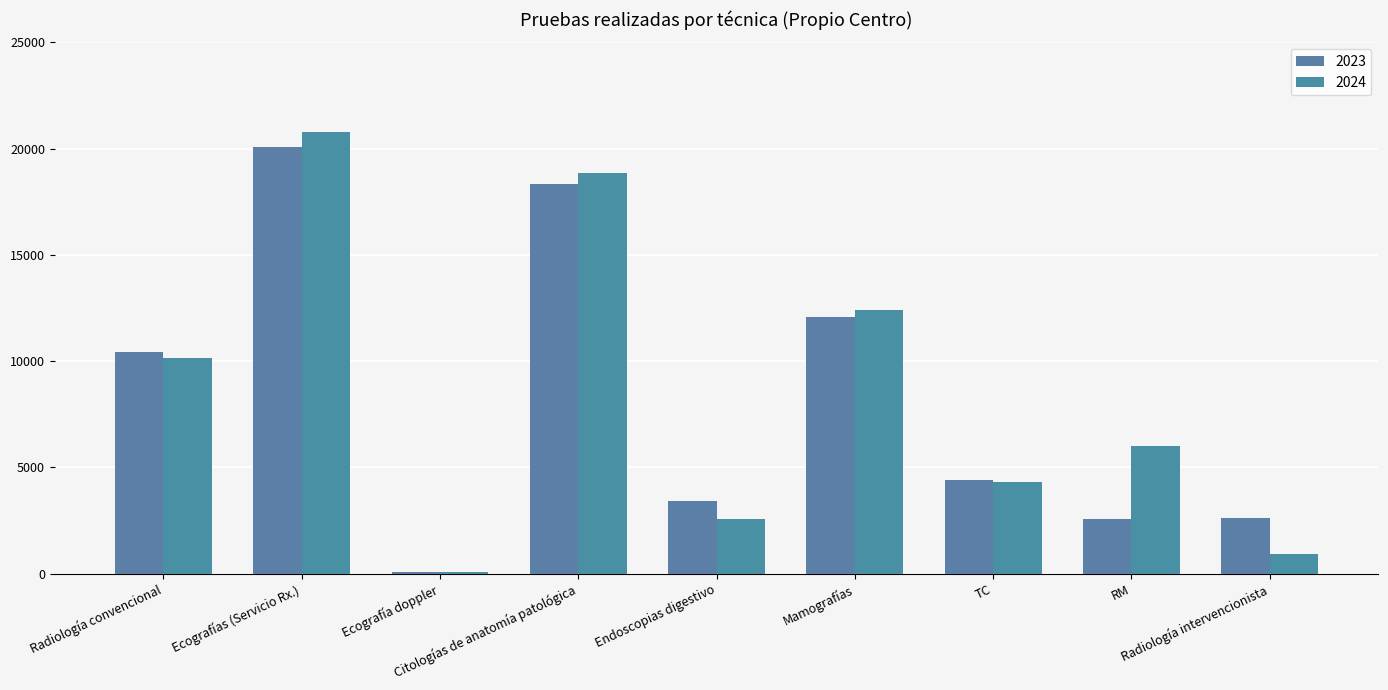

Count the number of data series in this chart.

2